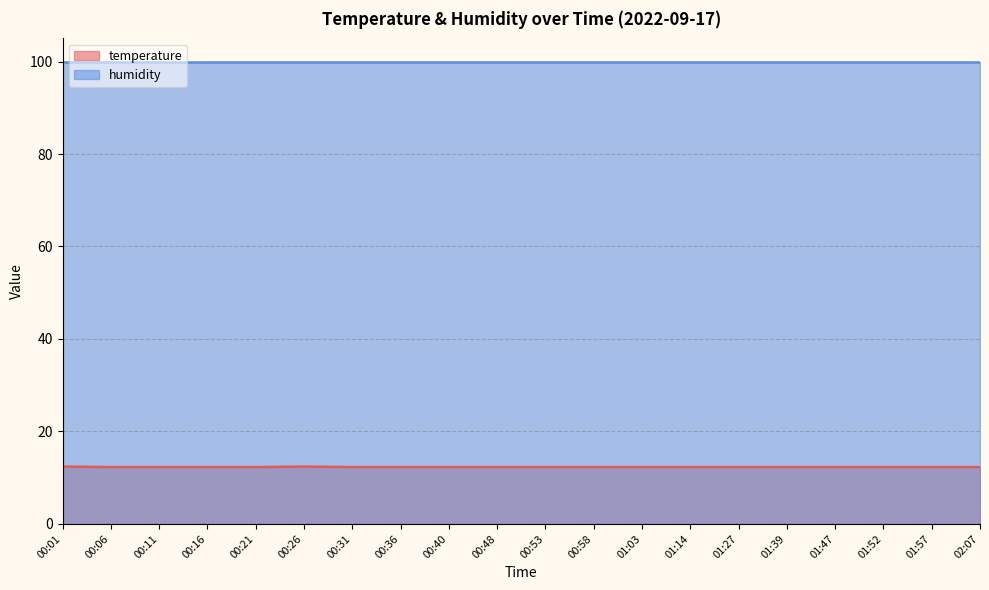

Where is the data nearest to the value 12?

00:06